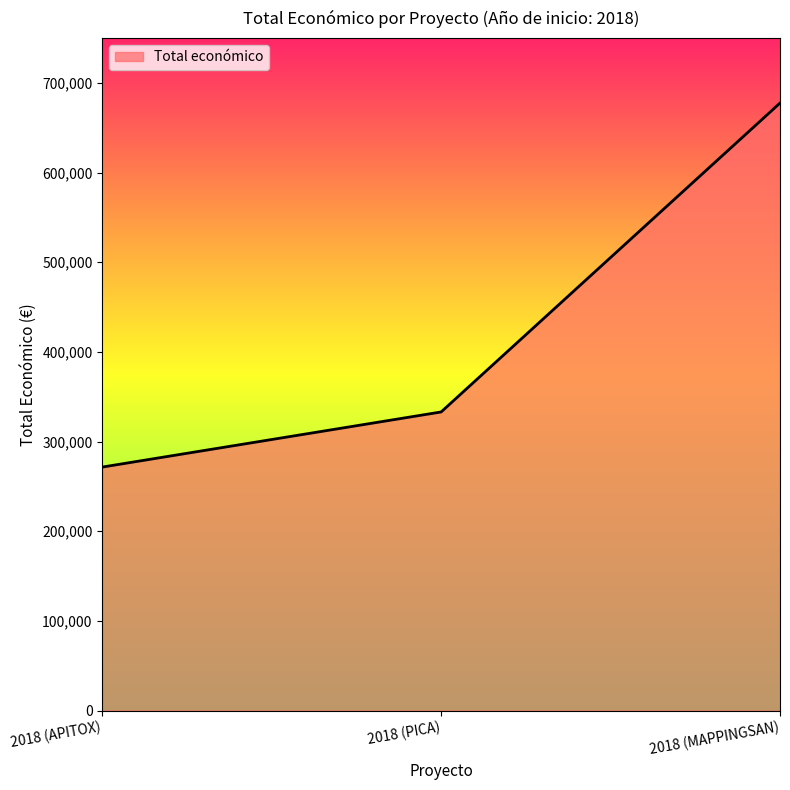

What is the greatest value displayed?

677425